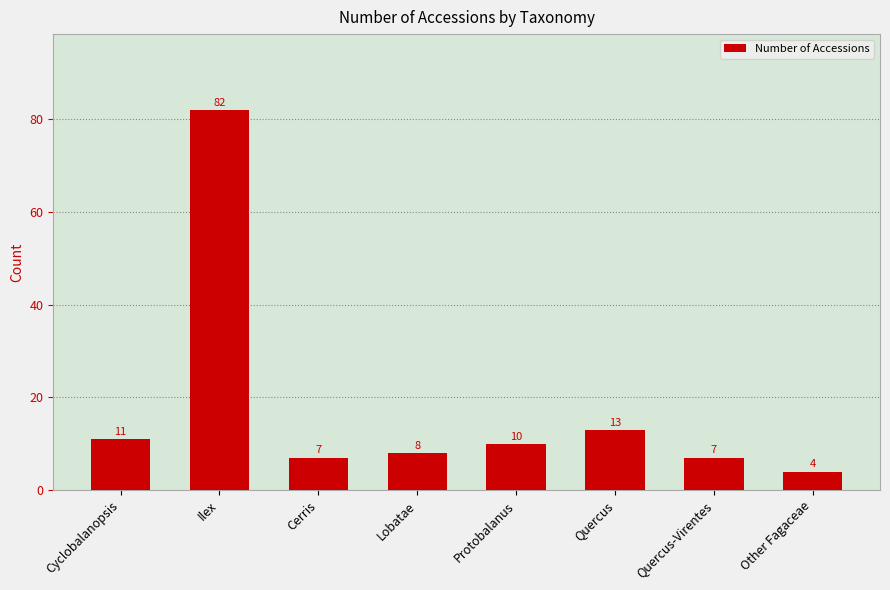

What is the sum of the values at Other Fagaceae and Lobatae?

12